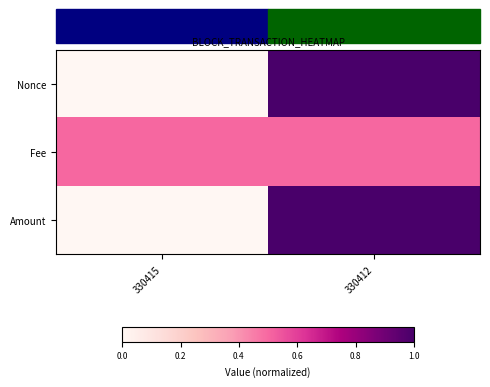

What is the greatest value displayed?

1.0